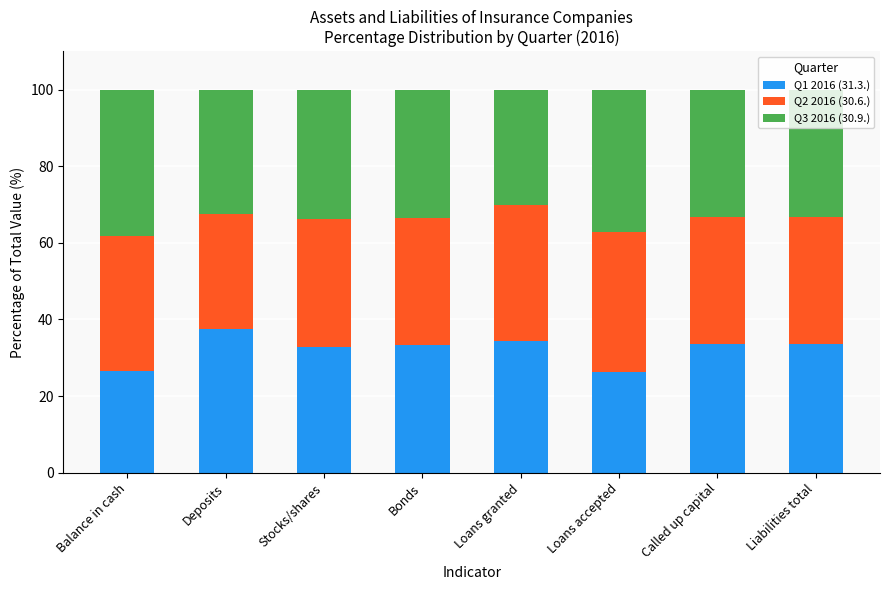

What is the total value across all series at Deposits?

100.0